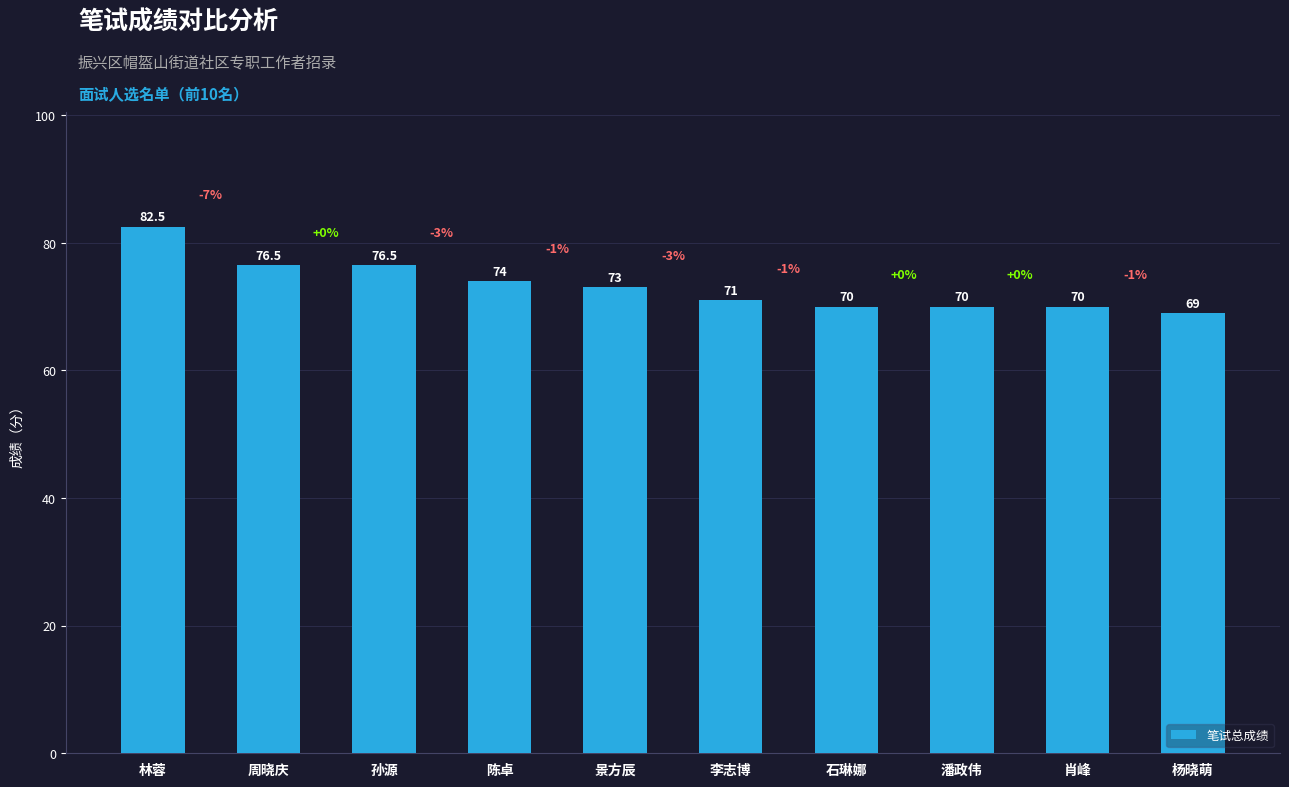

Read the value at 石琳娜.

70.0